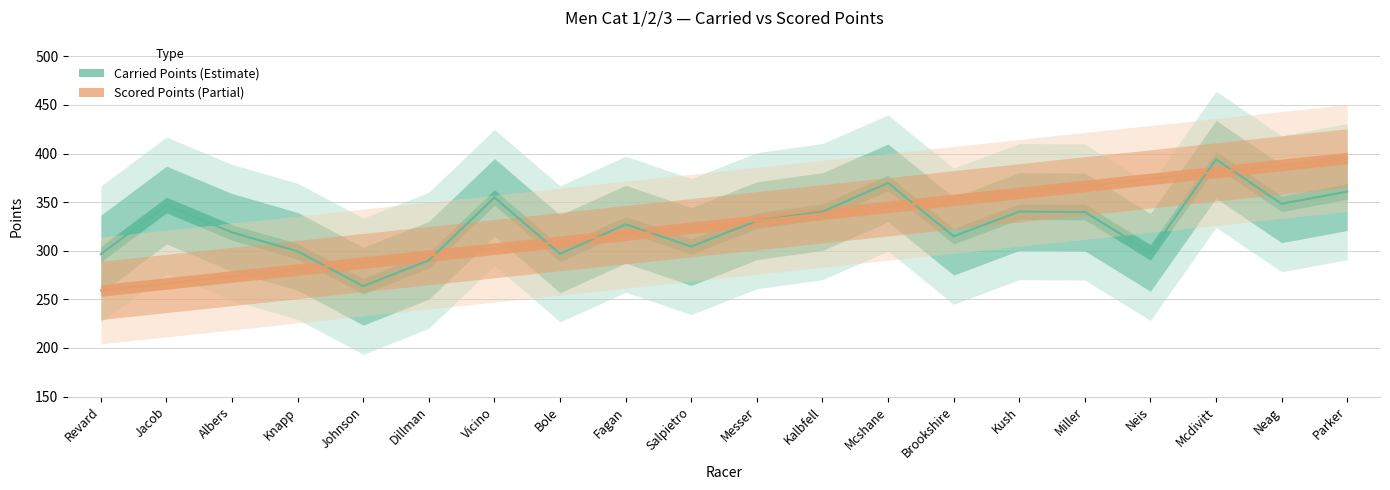

At how many categories does at least one series exceed 269?

20